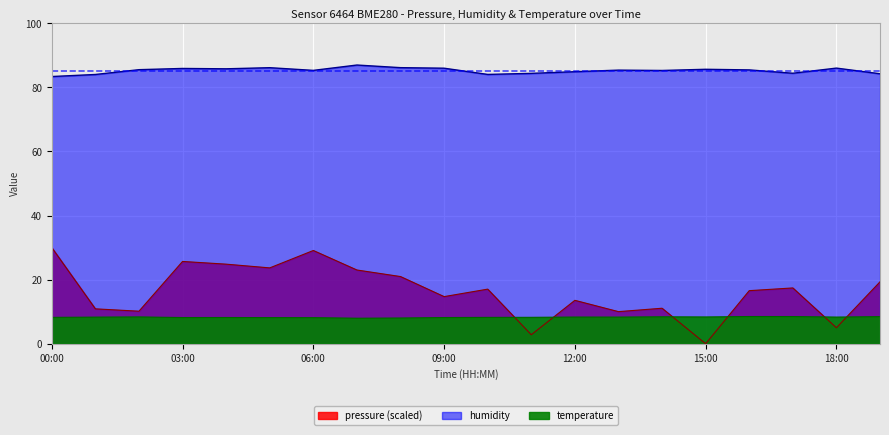

What is the sum of all humidity values?

1704.7